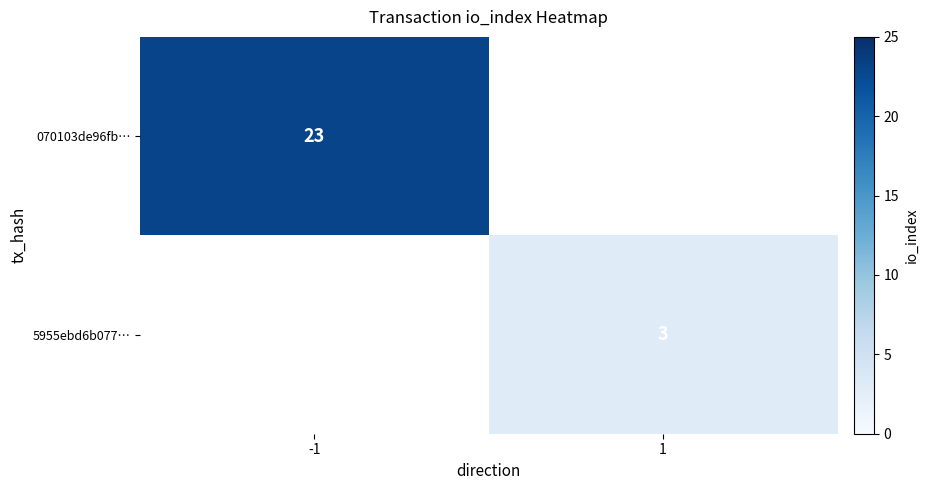

True or false: 070103de96fb… has a value of 23 at -1.

True